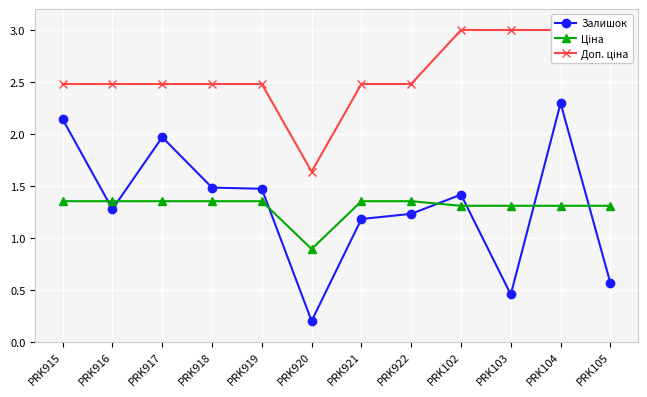

The Залишок series shows 0.6 at PRK922. True or false?

False